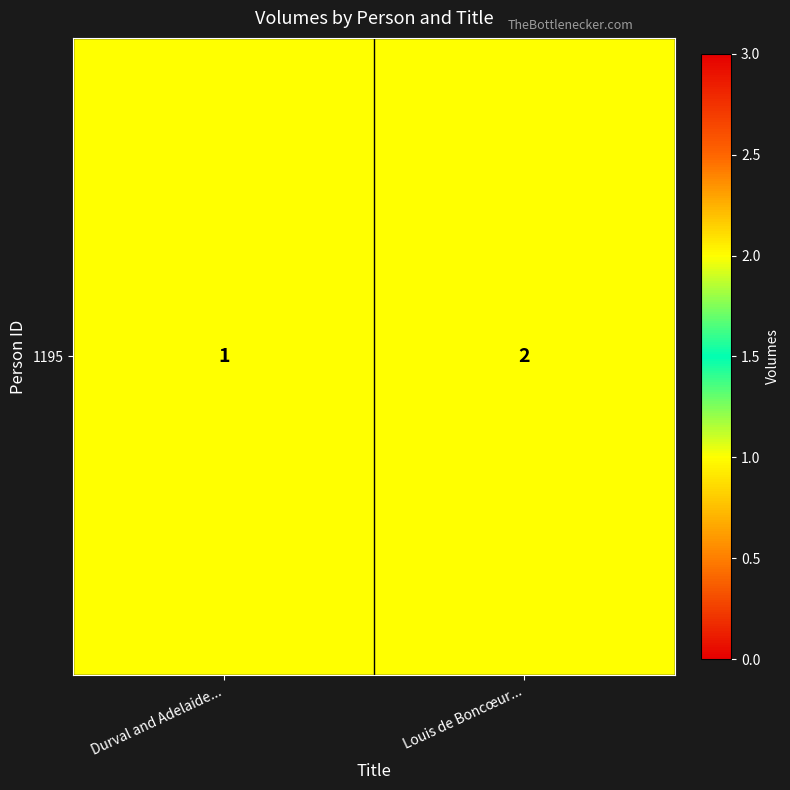

What is the change in value from Durval and Adelaide... to Louis de Boncœur...?

+1